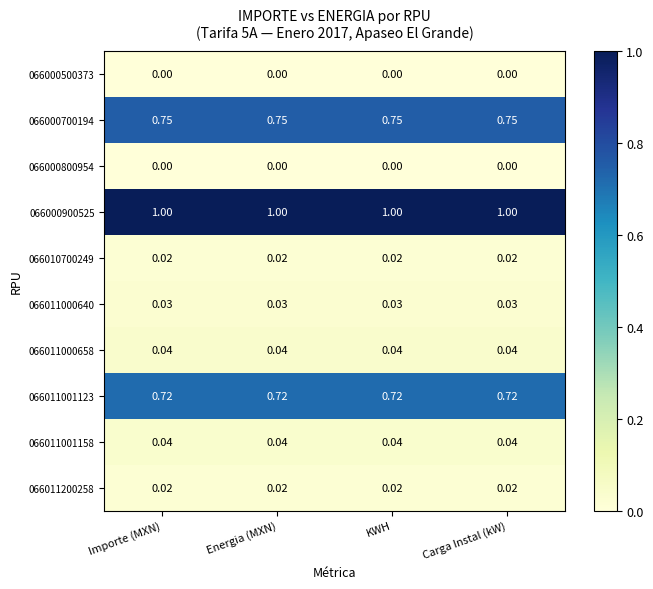

What is the greatest value displayed?

1.0